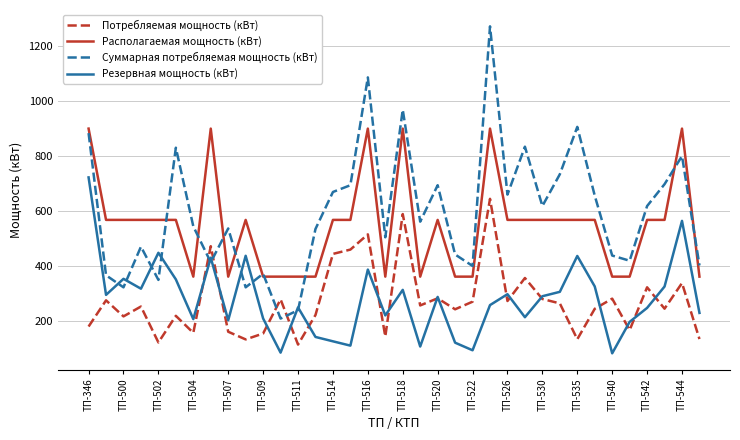

True or false: Потребляемая мощность (кВт) has more than 0 interior local peaks.

True